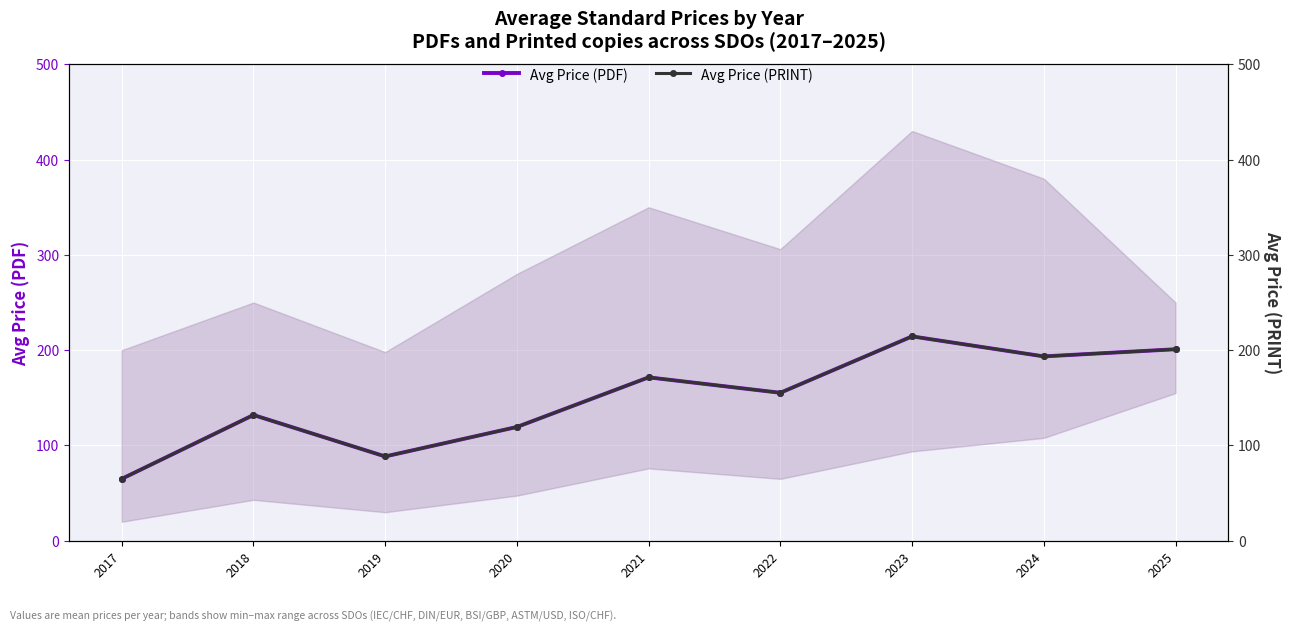

What is the highest value of the Avg Price (PDF) series?

214.5